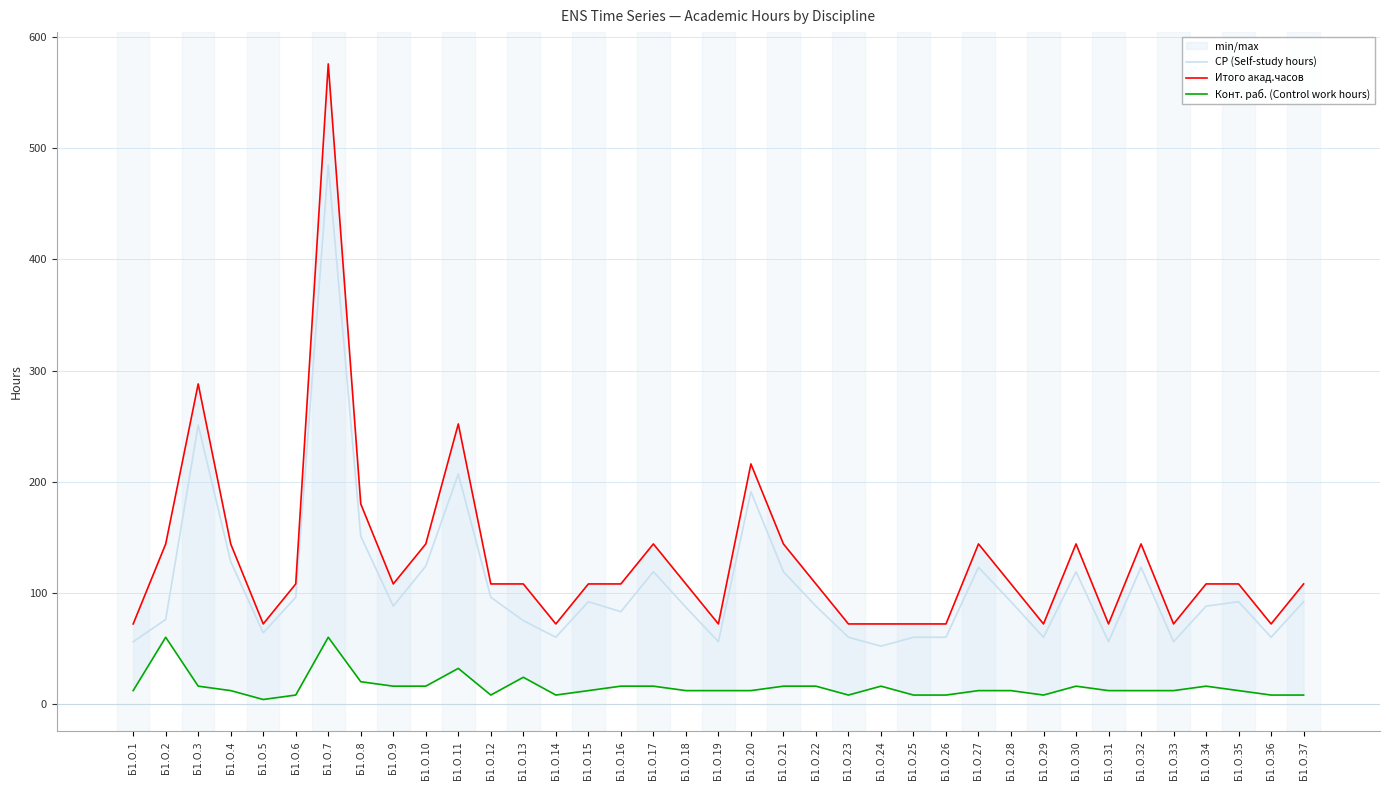

What is the value of the Конт. раб. (Control work hours) point at the 24th from the left?

16